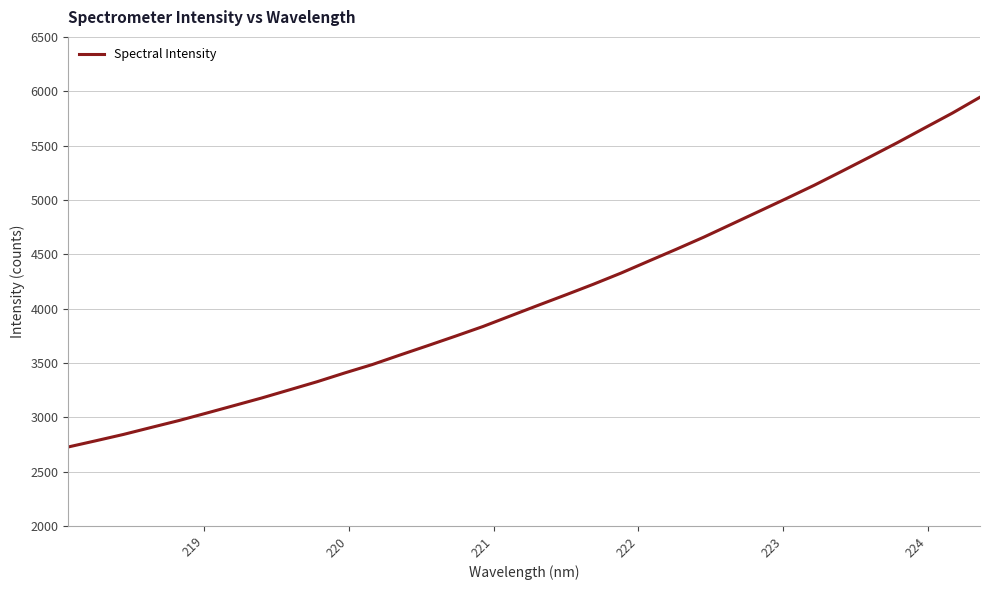

What is the smallest value displayed?

2726.1